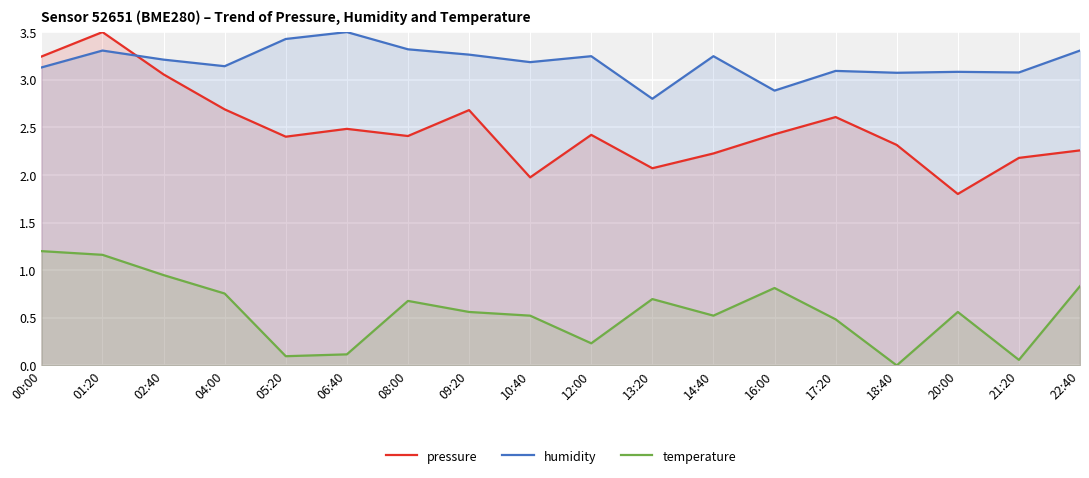

True or false: pressure and humidity cross at least once.

True